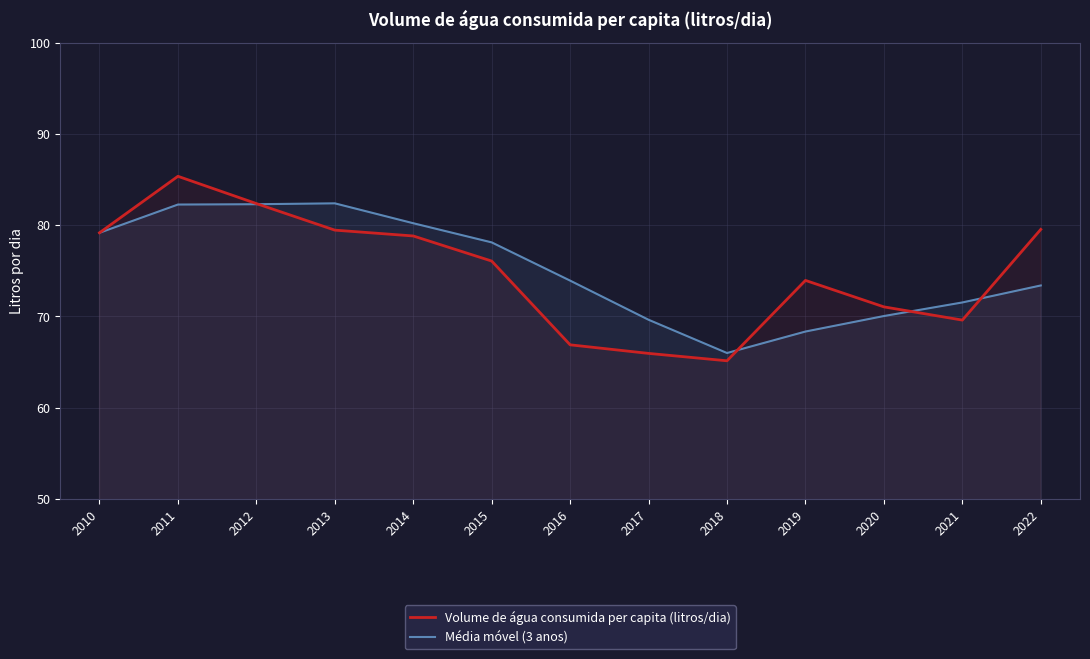

How many series are shown in this chart?

2